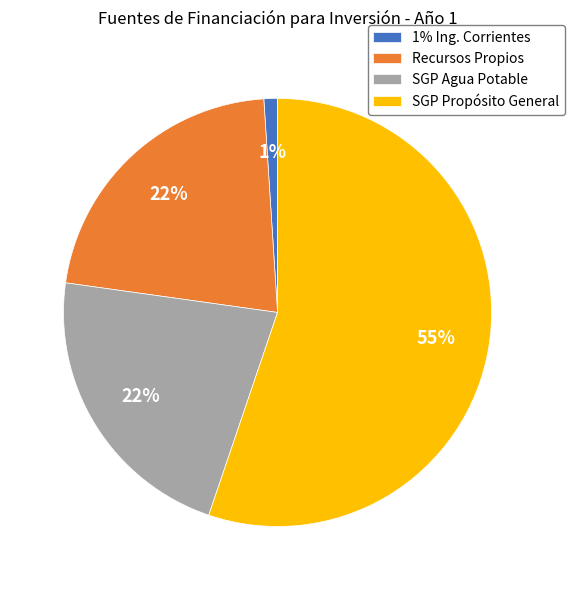

Count the number of slices in the pie.

4